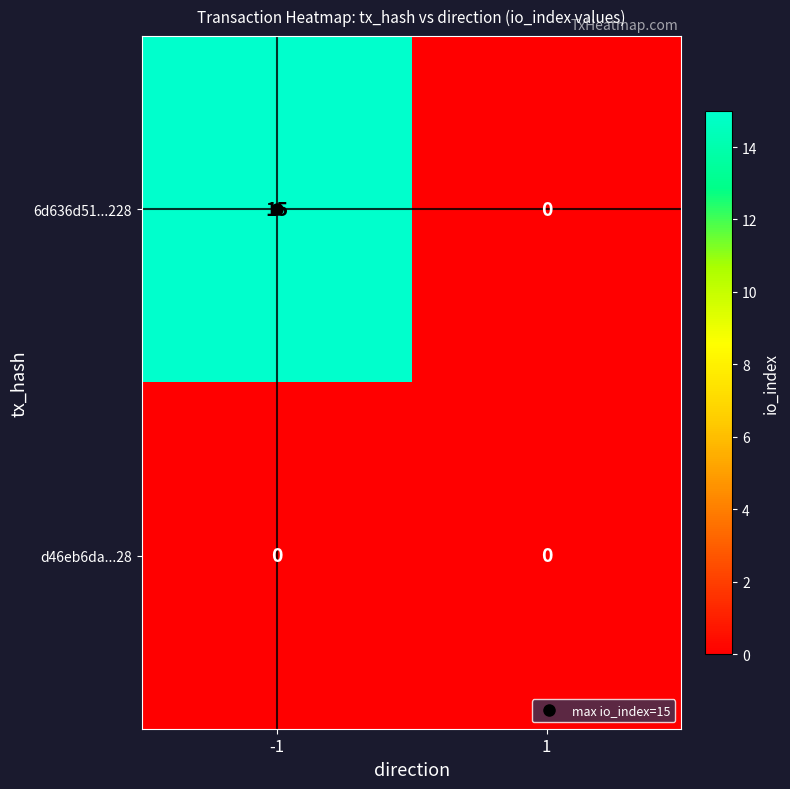

At how many categories does at least one series exceed 14?

1